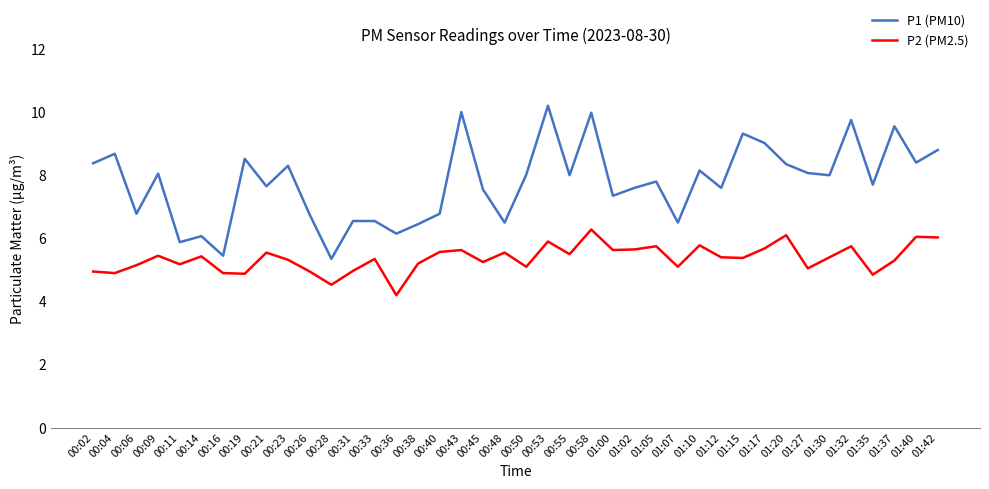

At which label does P1 (PM10) reach its minimum?

00:28